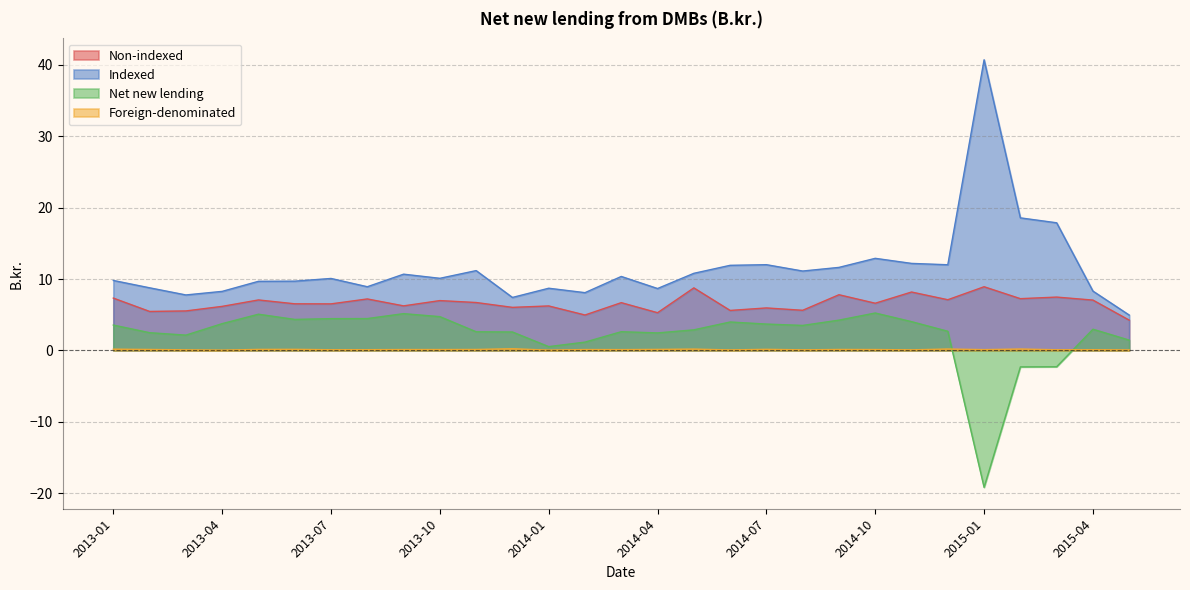

Reading left to right, transcribe all the data shown in this chart.

Non-indexed: 2013-01=7.3	2013-02=5.5	2013-03=5.5	2013-04=6.2	2013-05=7.1	2013-06=6.5	2013-07=6.5	2013-08=7.2	2013-09=6.2	2013-10=7.0	2013-11=6.7	2013-12=6.0	2014-01=6.2	2014-02=5.0	2014-03=6.7	2014-04=5.3	2014-05=8.8	2014-06=5.6	2014-07=6.0	2014-08=5.6	2014-09=7.8	2014-10=6.6	2014-11=8.2	2014-12=7.1	2015-01=8.9	2015-02=7.2	2015-03=7.5	2015-04=7.0	2015-05=4.2
Indexed: 2013-01=9.8	2013-02=8.8	2013-03=7.8	2013-04=8.3	2013-05=9.7	2013-06=9.7	2013-07=10.1	2013-08=8.9	2013-09=10.7	2013-10=10.1	2013-11=11.2	2013-12=7.4	2014-01=8.7	2014-02=8.1	2014-03=10.4	2014-04=8.7	2014-05=10.8	2014-06=11.9	2014-07=12.0	2014-08=11.1	2014-09=11.6	2014-10=12.9	2014-11=12.2	2014-12=12.0	2015-01=40.7	2015-02=18.6	2015-03=17.9	2015-04=8.3	2015-05=5.0
Net new lending: 2013-01=3.5	2013-02=2.5	2013-03=2.1	2013-04=3.8	2013-05=5.1	2013-06=4.3	2013-07=4.5	2013-08=4.5	2013-09=5.2	2013-10=4.7	2013-11=2.6	2013-12=2.6	2014-01=0.5	2014-02=1.2	2014-03=2.6	2014-04=2.5	2014-05=2.9	2014-06=4.0	2014-07=3.7	2014-08=3.5	2014-09=4.2	2014-10=5.2	2014-11=4.0	2014-12=2.7	2015-01=-19.2	2015-02=-2.3	2015-03=-2.3	2015-04=3.0	2015-05=1.4
Foreign-denominated: 2013-01=0.2	2013-02=0.1	2013-03=0.1	2013-04=0.0	2013-05=0.1	2013-06=0.1	2013-07=0.1	2013-08=0.1	2013-09=0.1	2013-10=0.1	2013-11=0.1	2013-12=0.2	2014-01=0.0	2014-02=0.1	2014-03=0.1	2014-04=0.1	2014-05=0.2	2014-06=0.1	2014-07=0.1	2014-08=0.1	2014-09=0.1	2014-10=0.1	2014-11=0.1	2014-12=0.2	2015-01=0.1	2015-02=0.2	2015-03=0.1	2015-04=0.1	2015-05=0.1